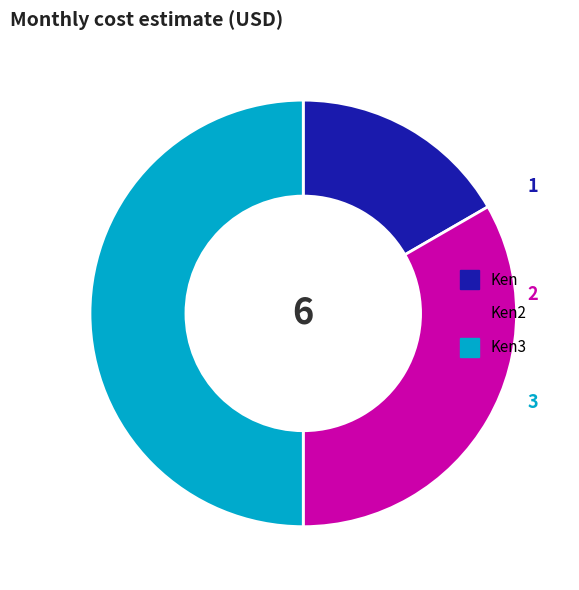

Does Ken represent more than half of the total?

No